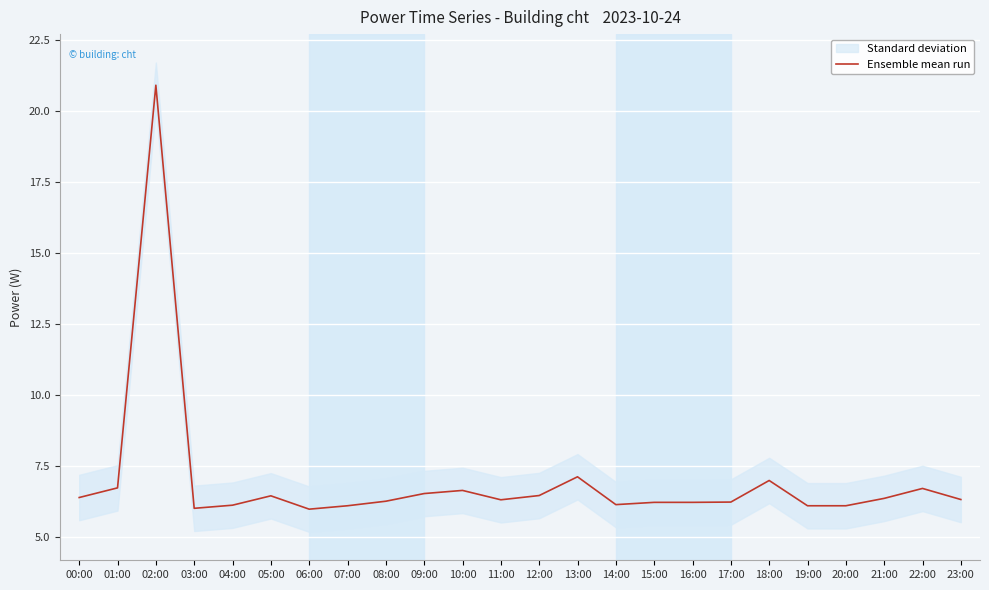

What is the ratio of the value at 02:00 to the value at 07:00?

3.4